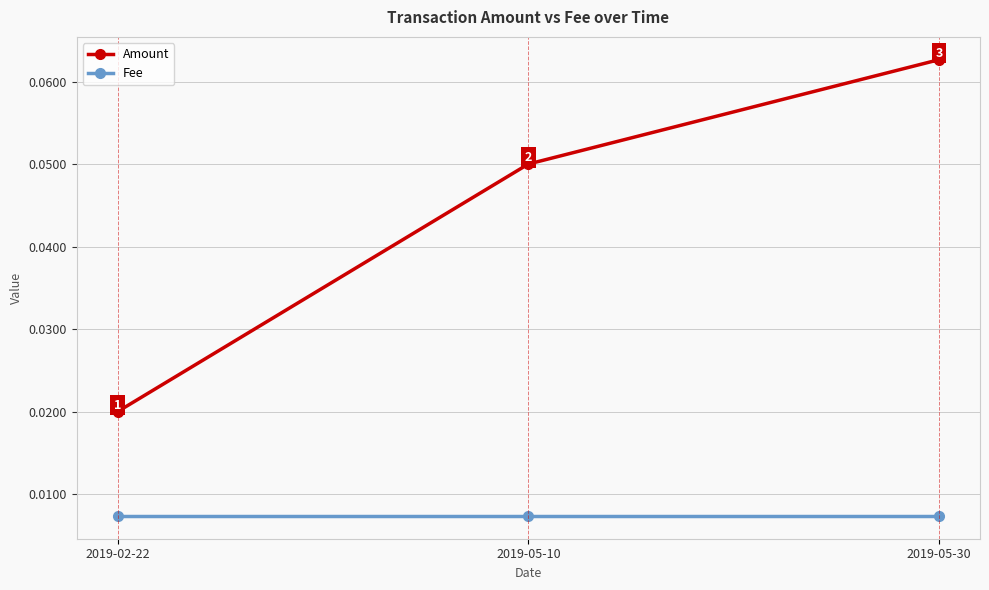

What is the label of the 3rd point from the right?

2019-02-22